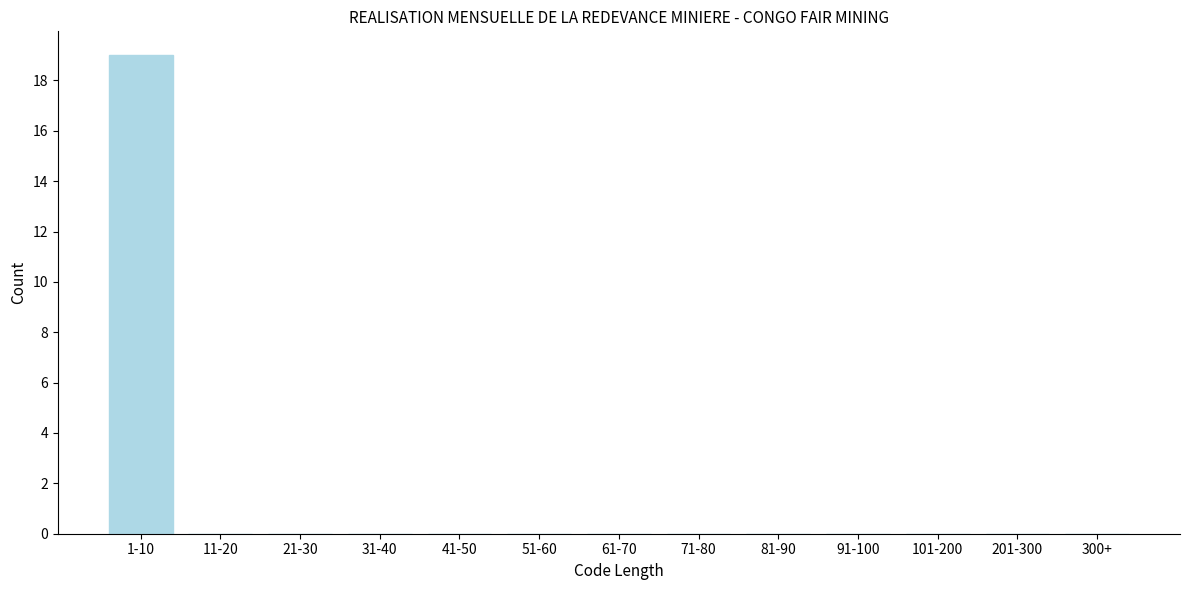

Reading left to right, transcribe all the data shown in this chart.

1-10=19	11-20=0	21-30=0	31-40=0	41-50=0	51-60=0	61-70=0	71-80=0	81-90=0	91-100=0	101-200=0	201-300=0	300+=0